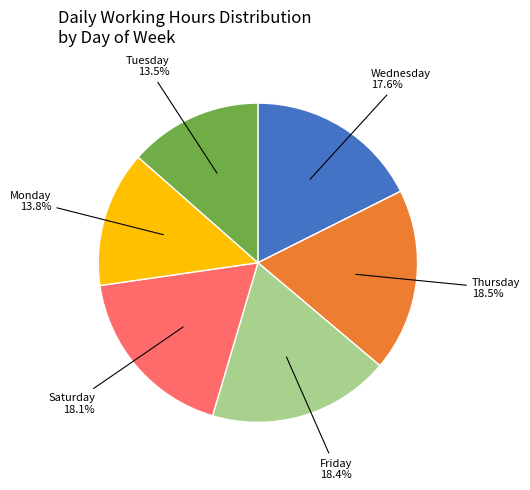

Does any single category account for the majority?

No